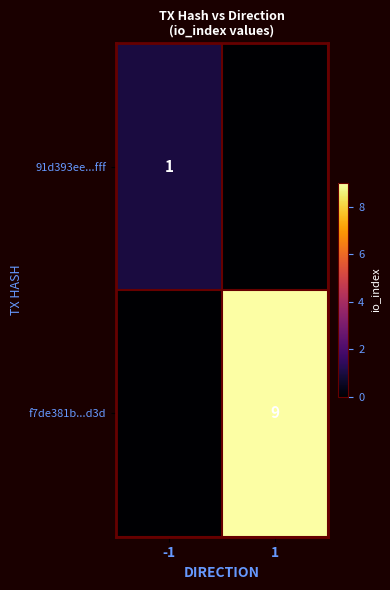

At which category is the sum across all series the highest?

1